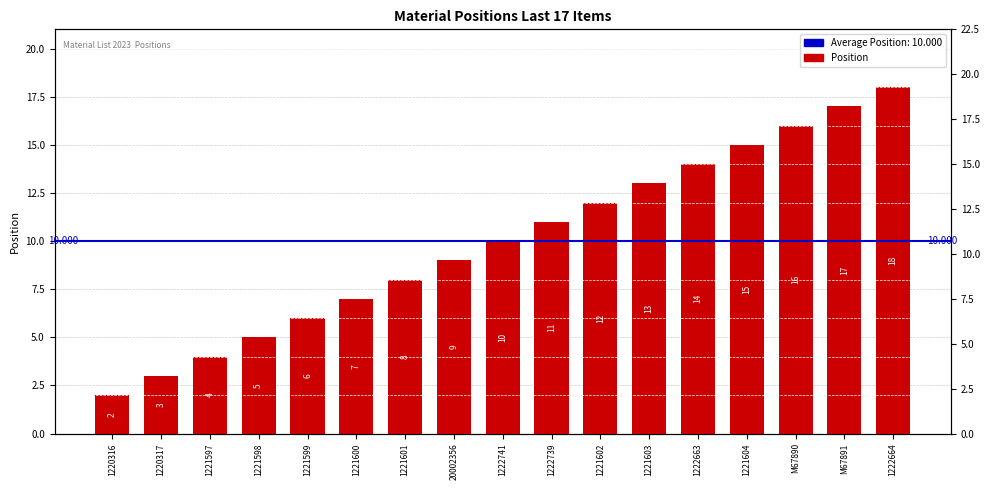

Rank the categories by value from lowest to highest.

1220316, 1220317, 1221597, 1221598, 1221599, 1221600, 1221601, 20002356, 1222741, 1222739, 1221602, 1221603, 1222663, 1221604, M67890, M67891, 1222664